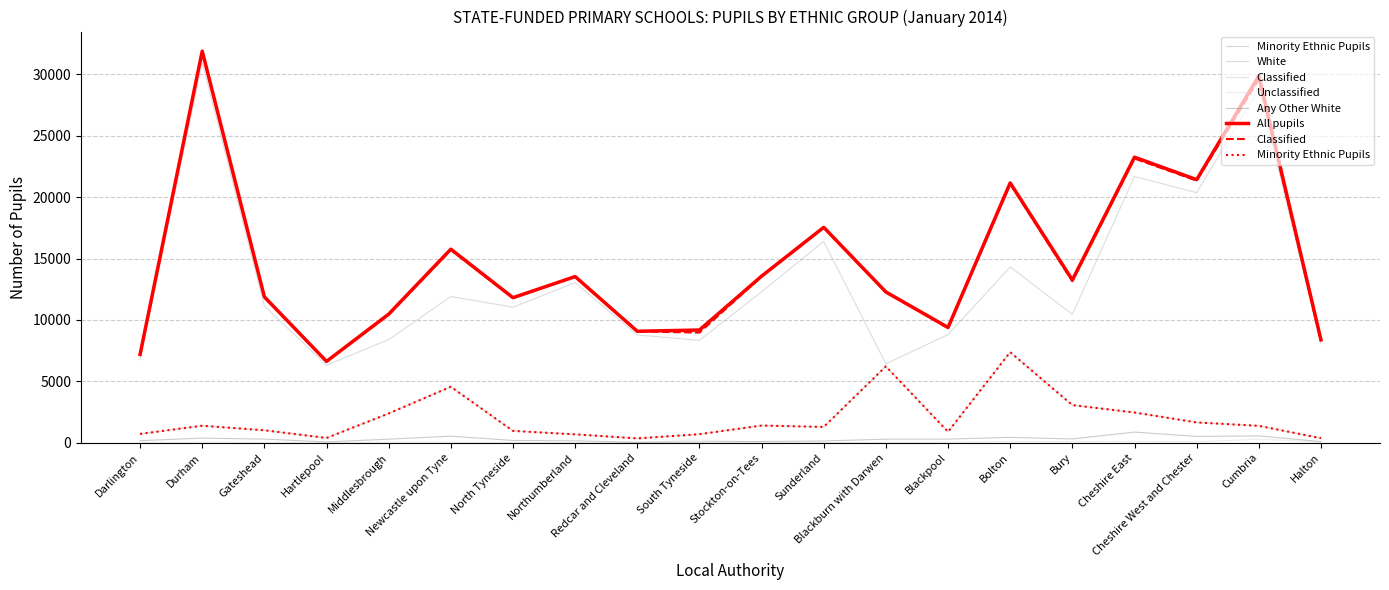

Reading left to right, extract all data points from this chart.

Minority Ethnic Pupils: 717	1383	1012	386	2381	4558	963	680	351	694	1399	1284	6219	889	7375	3065	2462	1651	1375	368
White: 6760	30990	11150	6310	8400	11905	11045	13040	8780	8340	12295	16405	6425	8810	14320	10455	21690	20365	28865	8060
Classified: 7170	31840	11840	6620	10415	15715	11790	13520	9070	8970	13535	17530	12260	9335	21085	13155	23150	21350	29600	8305
Unclassified: 23	57	42	5	60	50	23	13	14	210	38	16	19	55	79	99	110	82	287	71
Any Other White: 168	374	295	66	290	533	184	152	38	62	99	143	289	295	437	307	864	516	555	90
All pupils: 7190	31900	11880	6625	10475	15765	11815	13535	9080	9180	13570	17545	12280	9390	21165	13255	23260	21430	29885	8380